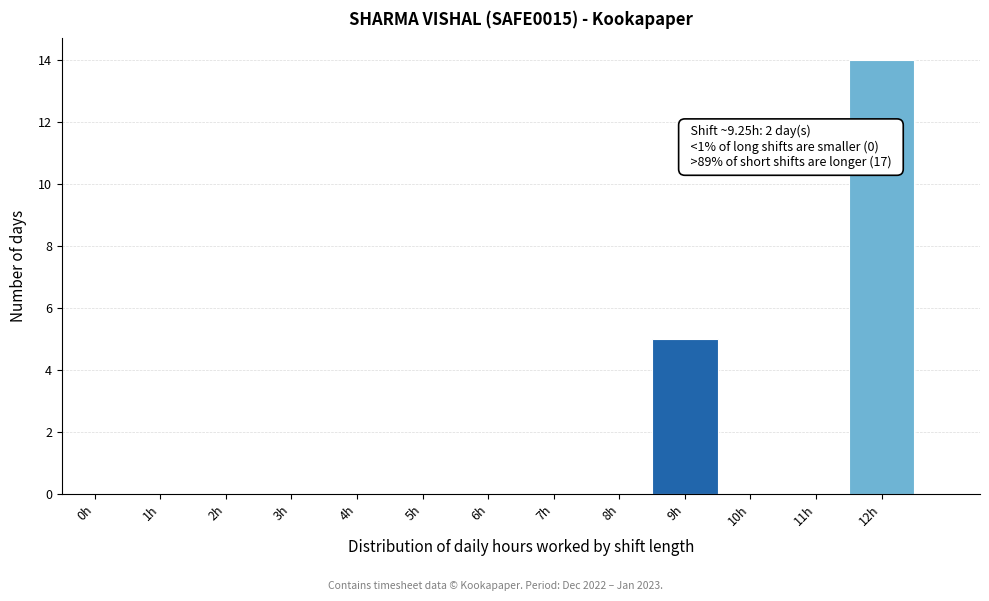

Reading left to right, transcribe all the data shown in this chart.

0h=0	1h=0	2h=0	3h=0	4h=0	5h=0	6h=0	7h=0	8h=0	9h=5	10h=0	11h=0	12h=14